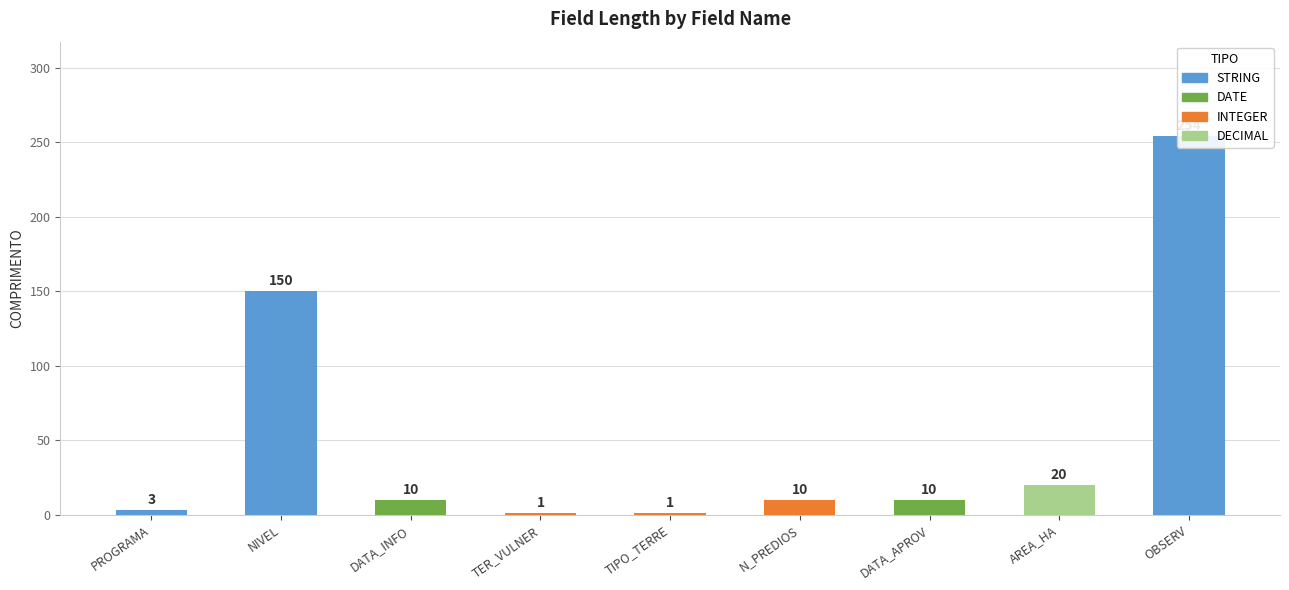

What is the ratio of the value at OBSERV to the value at DATA_INFO?

25.4